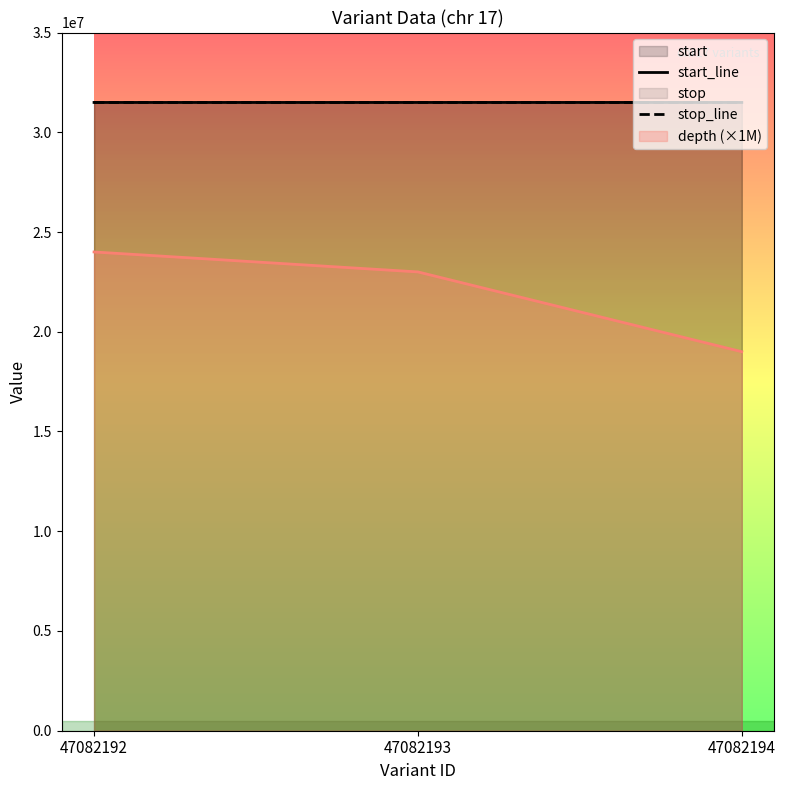

Which series changed the most between 47082192 and 47082194?

depth (×1M)